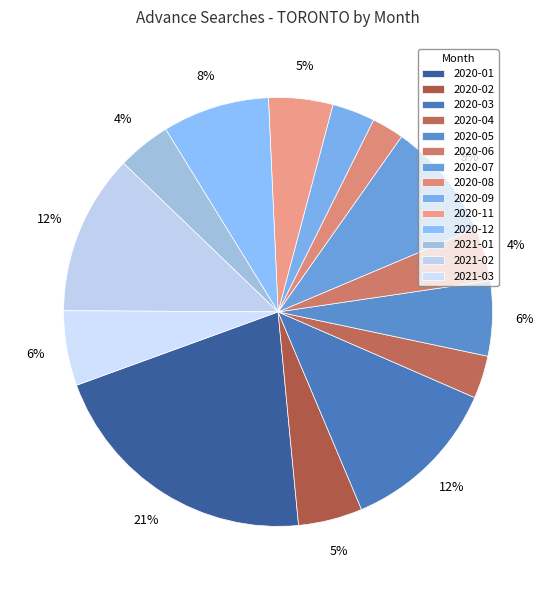

The 2020-03 slice represents 27% of the pie. True or false?

False